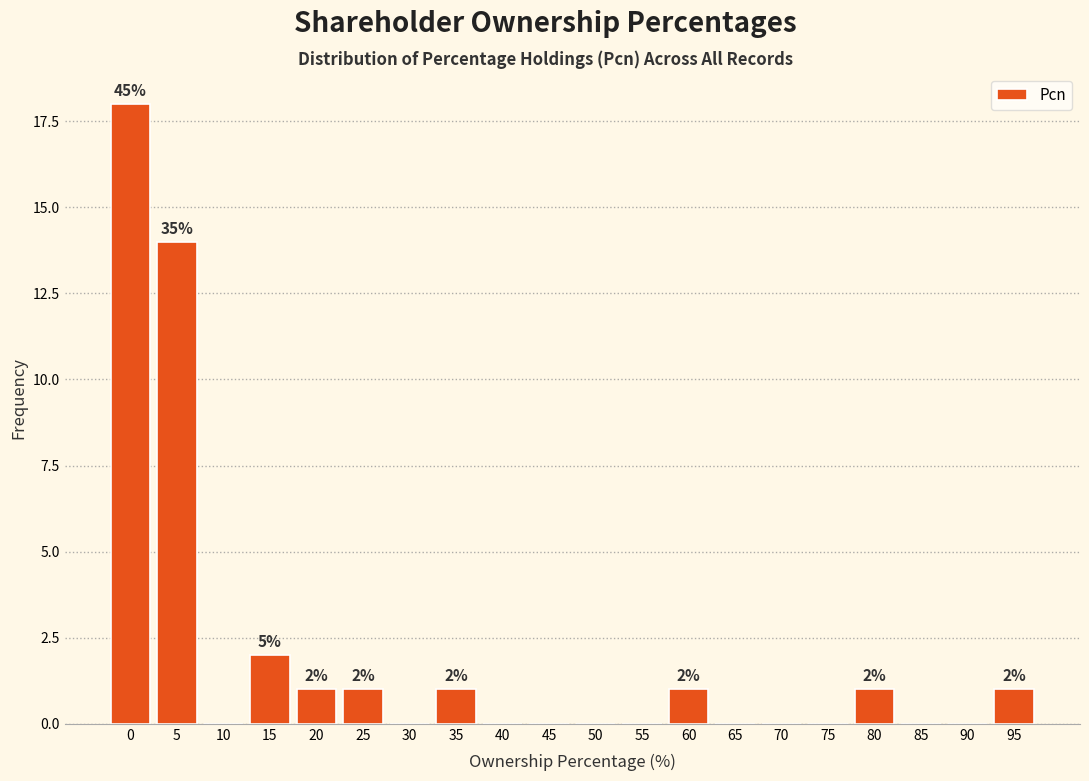

Reading right to left, list all the values displayed in this chart.

95=1	90=0	85=0	80=1	75=0	70=0	65=0	60=1	55=0	50=0	45=0	40=0	35=1	30=0	25=1	20=1	15=2	10=0	5=14	0=18